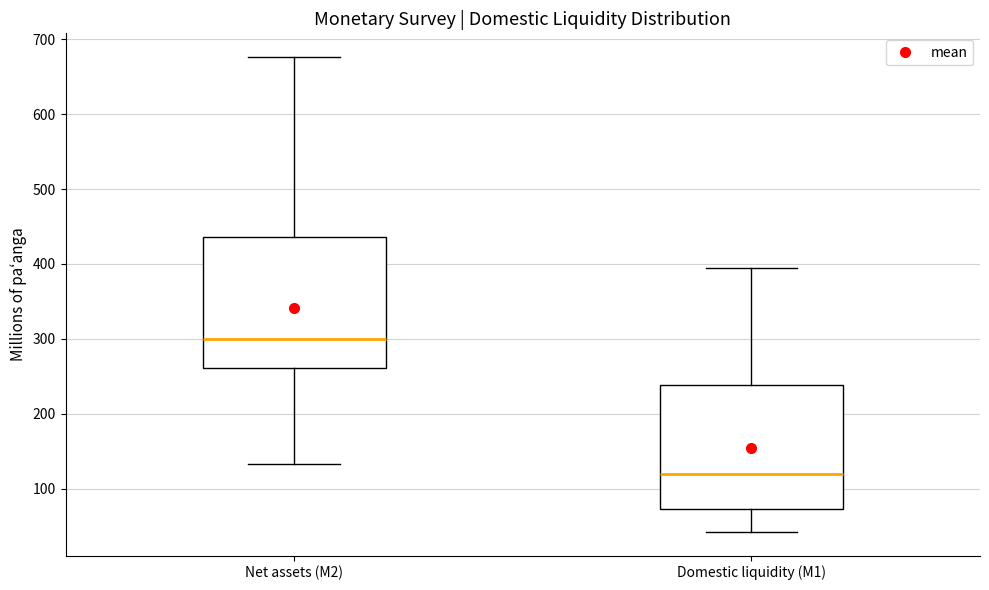

Where does the lower whisker of the box for Domestic liquidity (M1) end on the y-axis? The values are not printed on the chart, so give them approximately, as read against the axis.

40